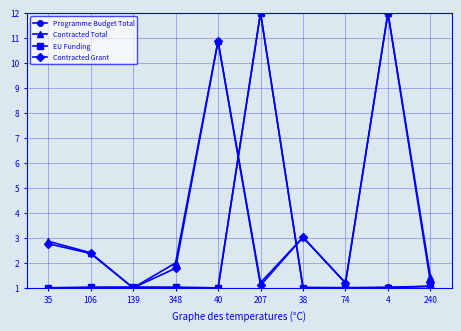

True or false: Contracted Total has a value of 3.0 at 38.

True